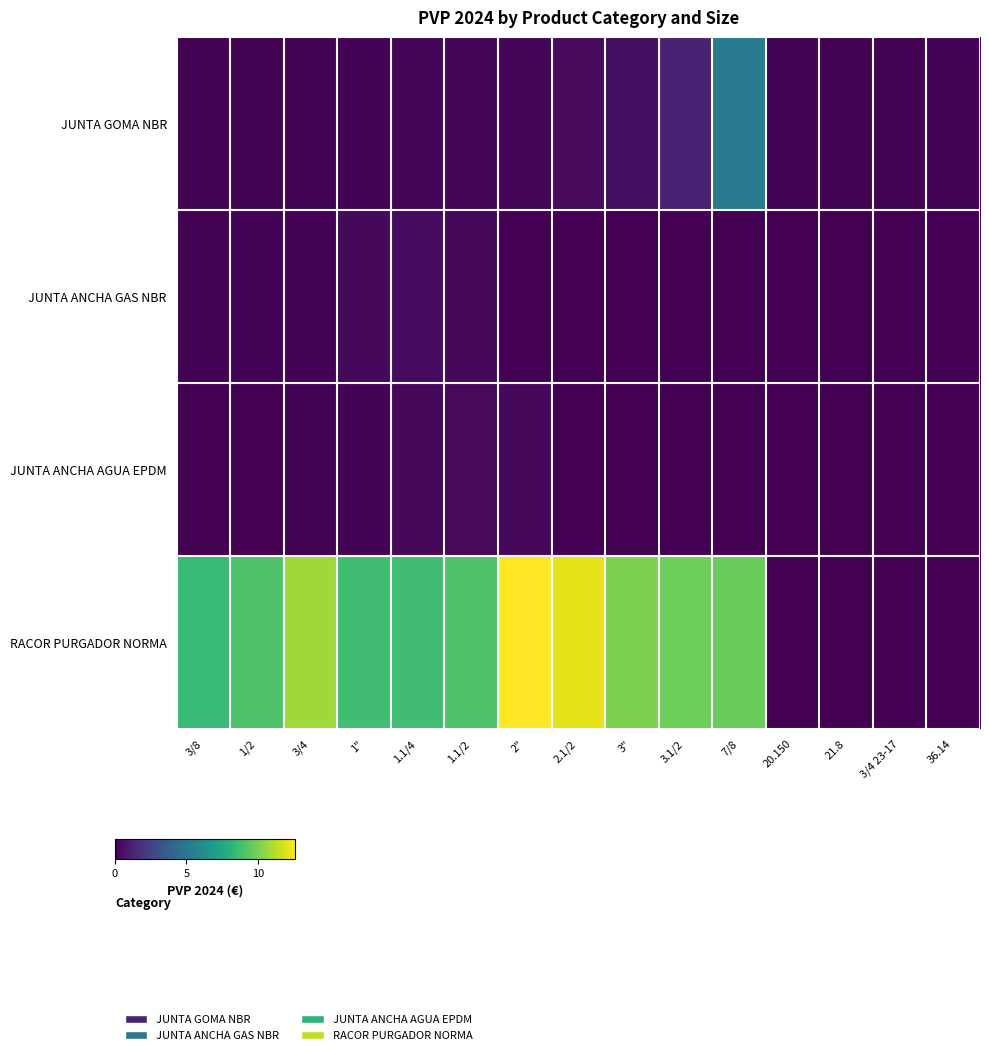

Which series has the largest total across all categories?

RACOR PURGADOR NORMA